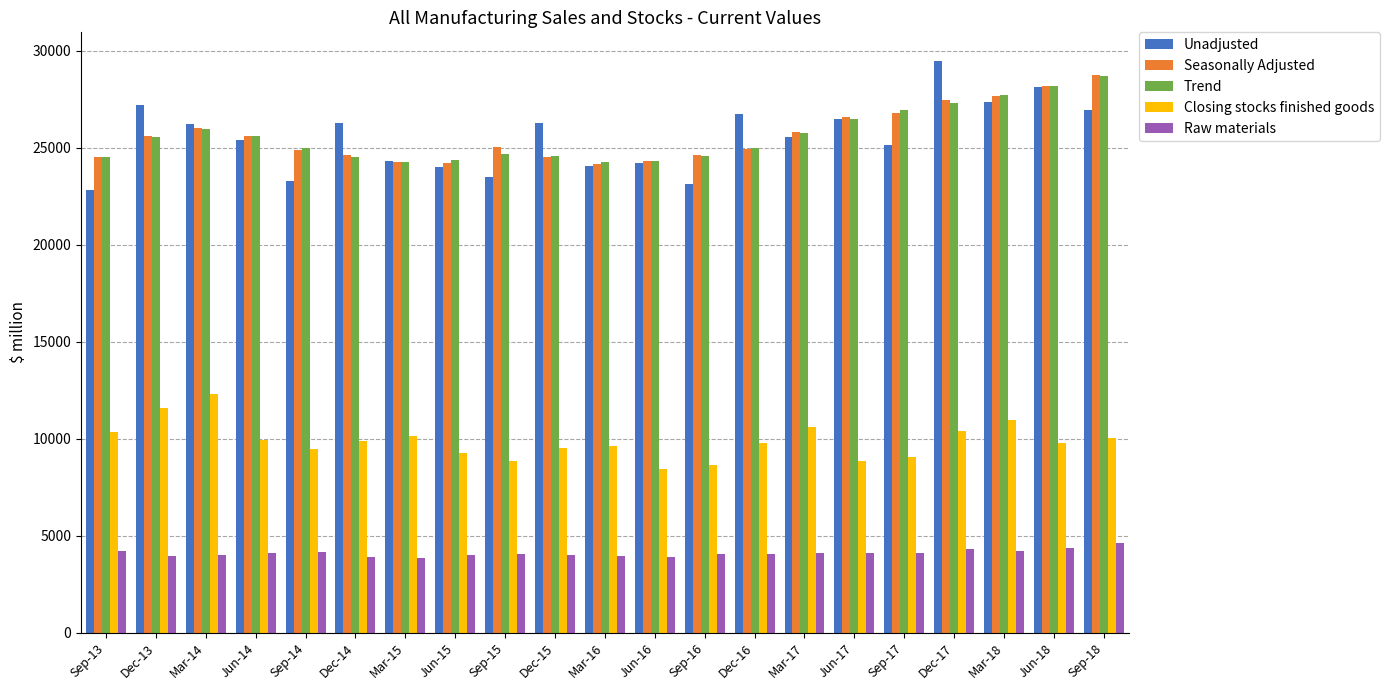

Read the Unadjusted value at Sep-17, to the nearest 100.

25200